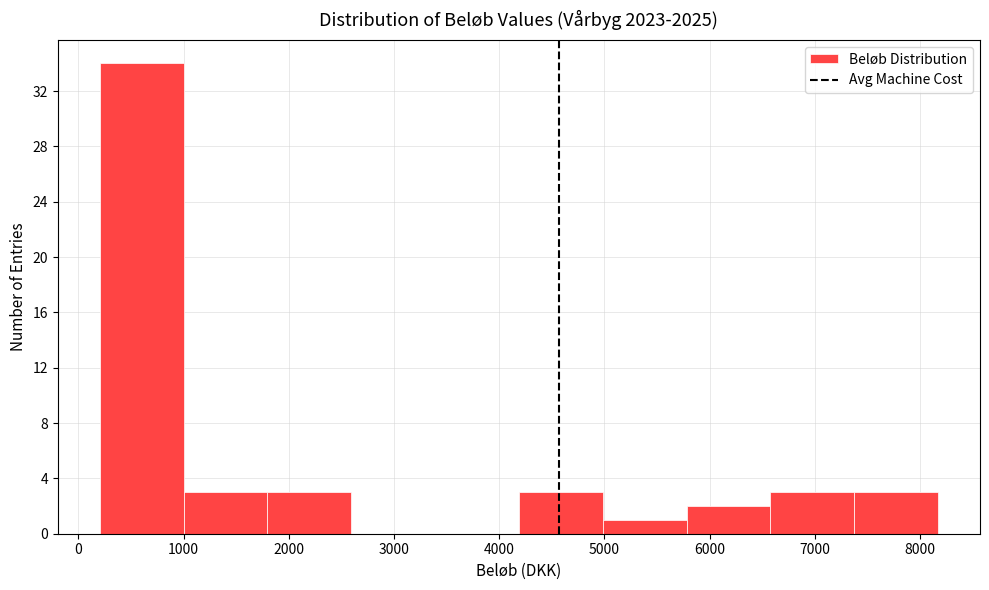

What is the height of the bar covering 1800 to 2600 on the x-axis? Neither the bar edges nor the heights are printed on the chart, so give them approximately, as read against the axes.

3